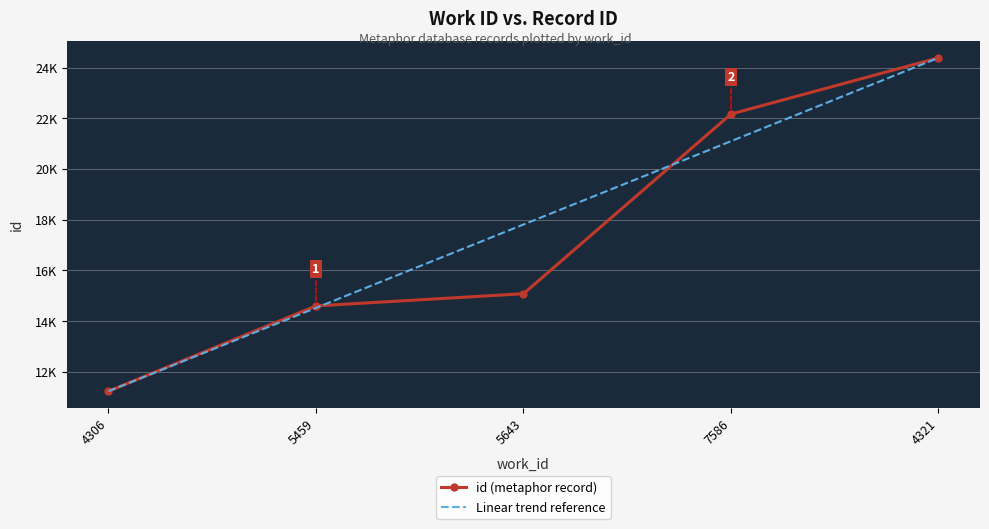

Which category has the lowest value in the id (metaphor record) series?

4306